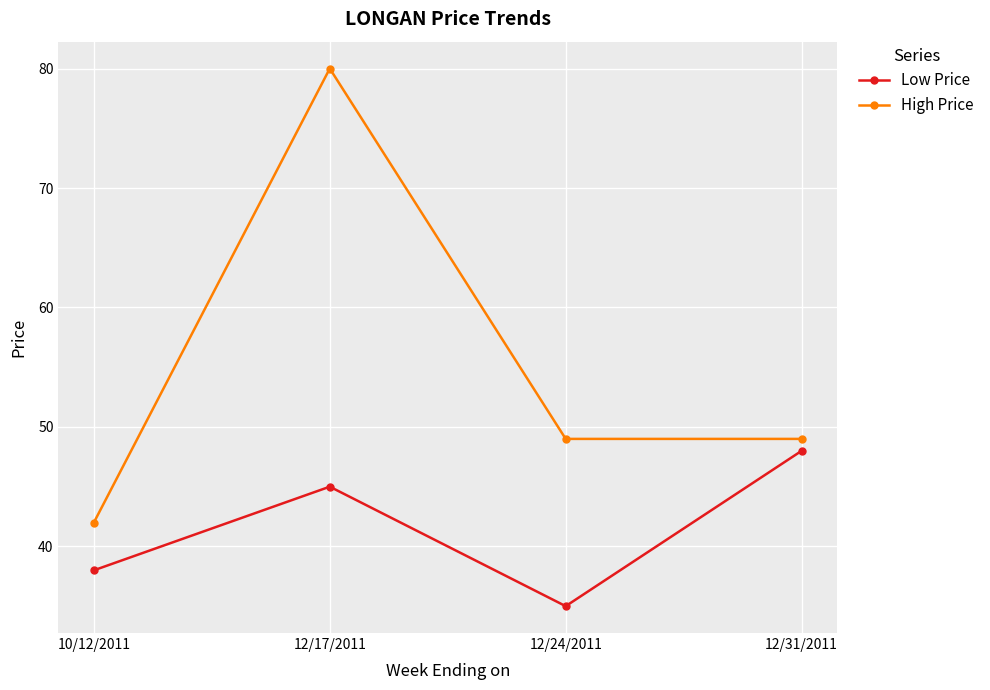

Which series has the largest range (max minus min)?

High Price